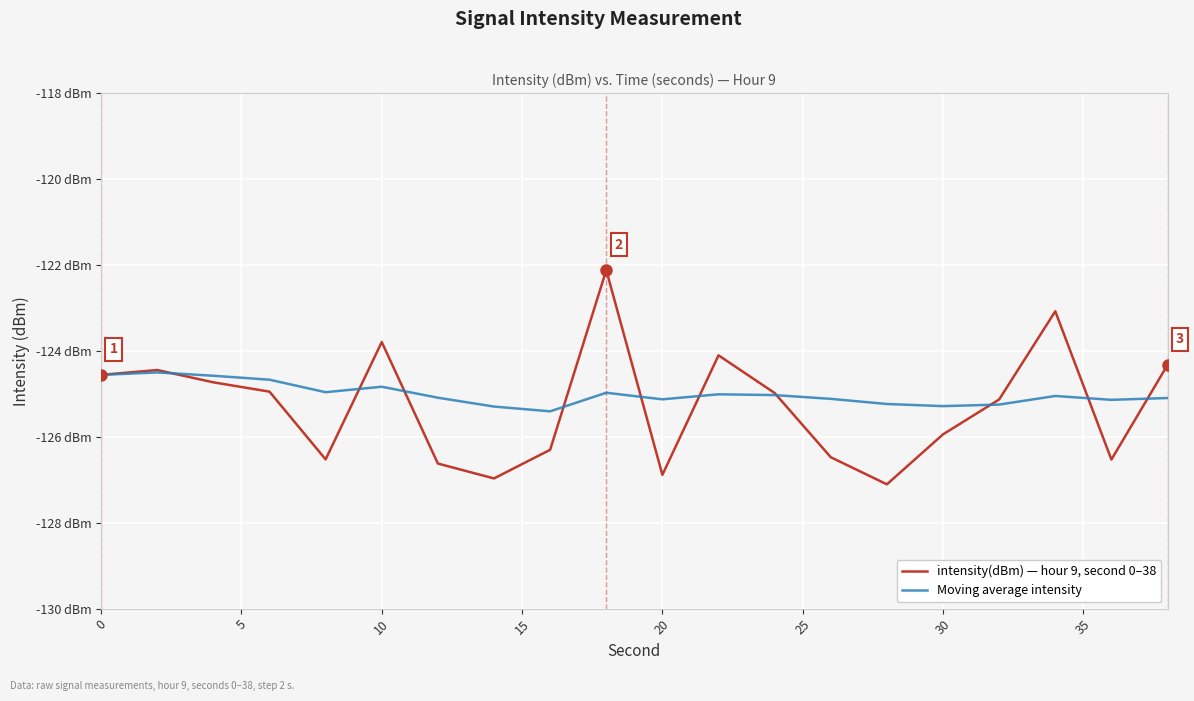

Does the chart have visible grid lines?

Yes